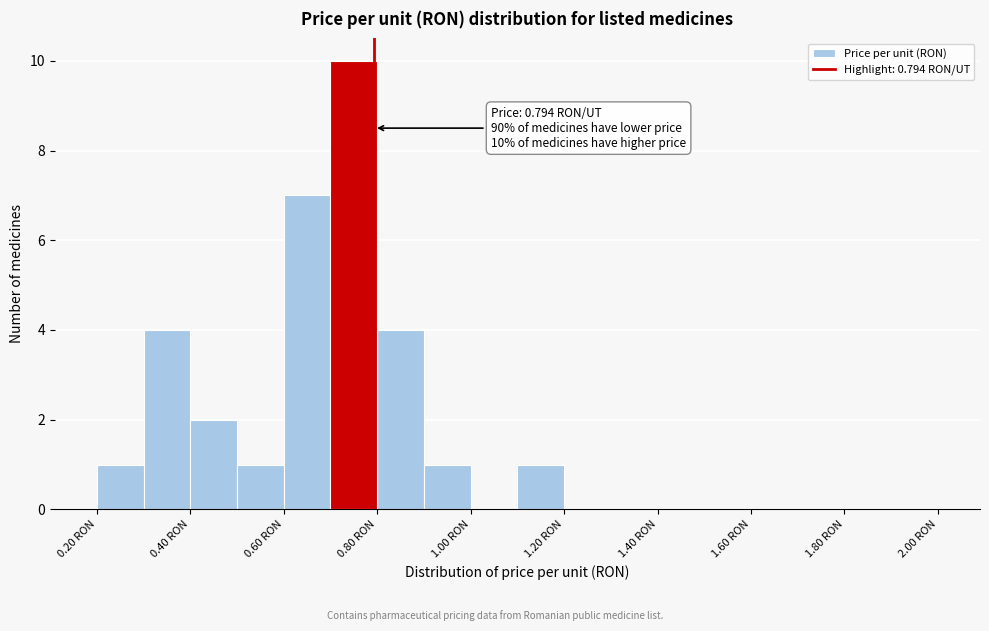

Over which range of the x-axis is the bar tallest?

0.7 to 0.8